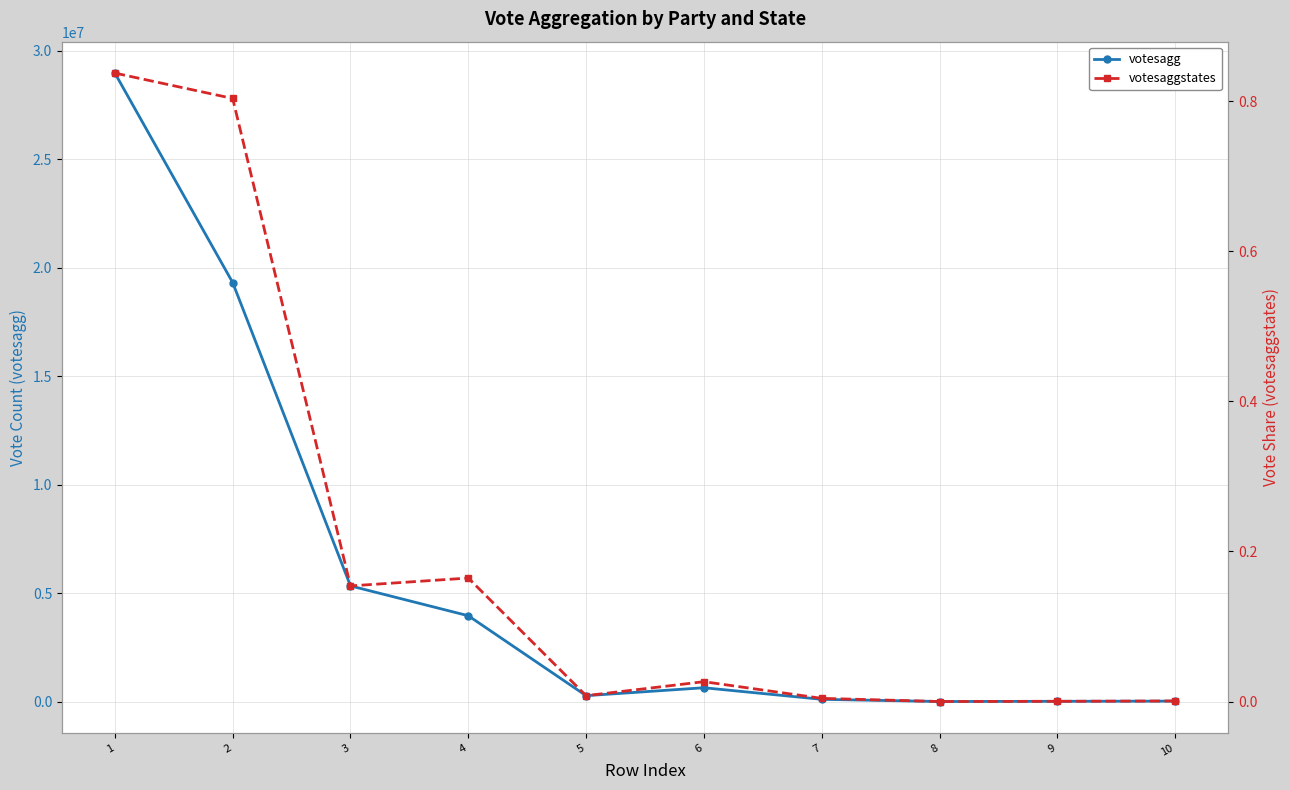

How many lines are shown in the chart?

2